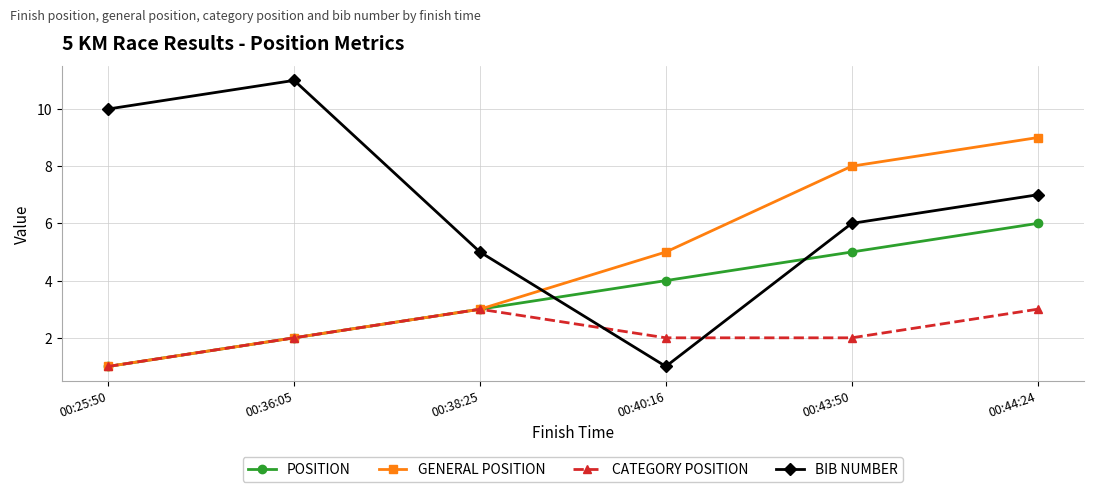

The value of CATEGORY POSITION at 00:44:24 is 5. True or false?

False